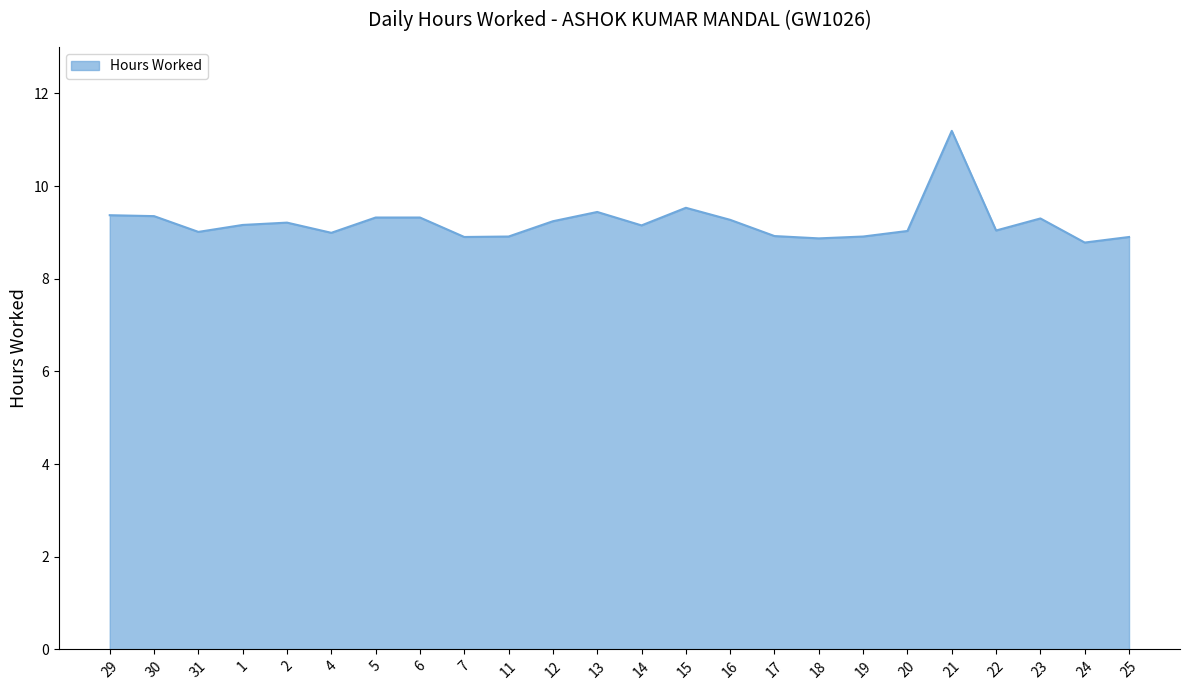

What is the difference between the values at 5 and 20?

0.3